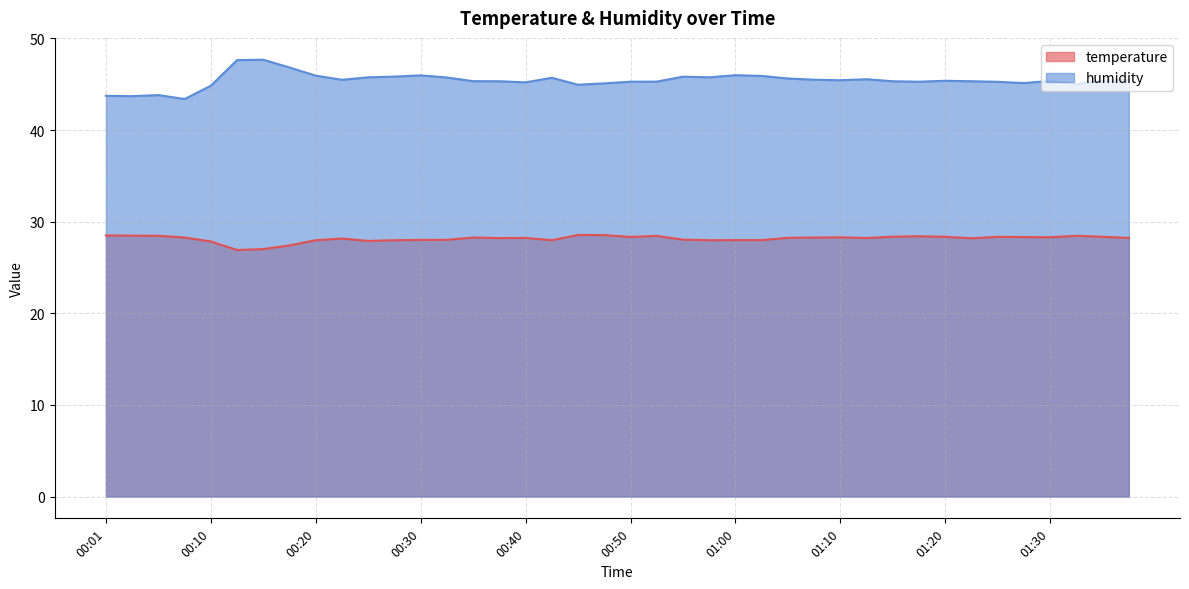

At which category is the sum across all series the highest?

00:15